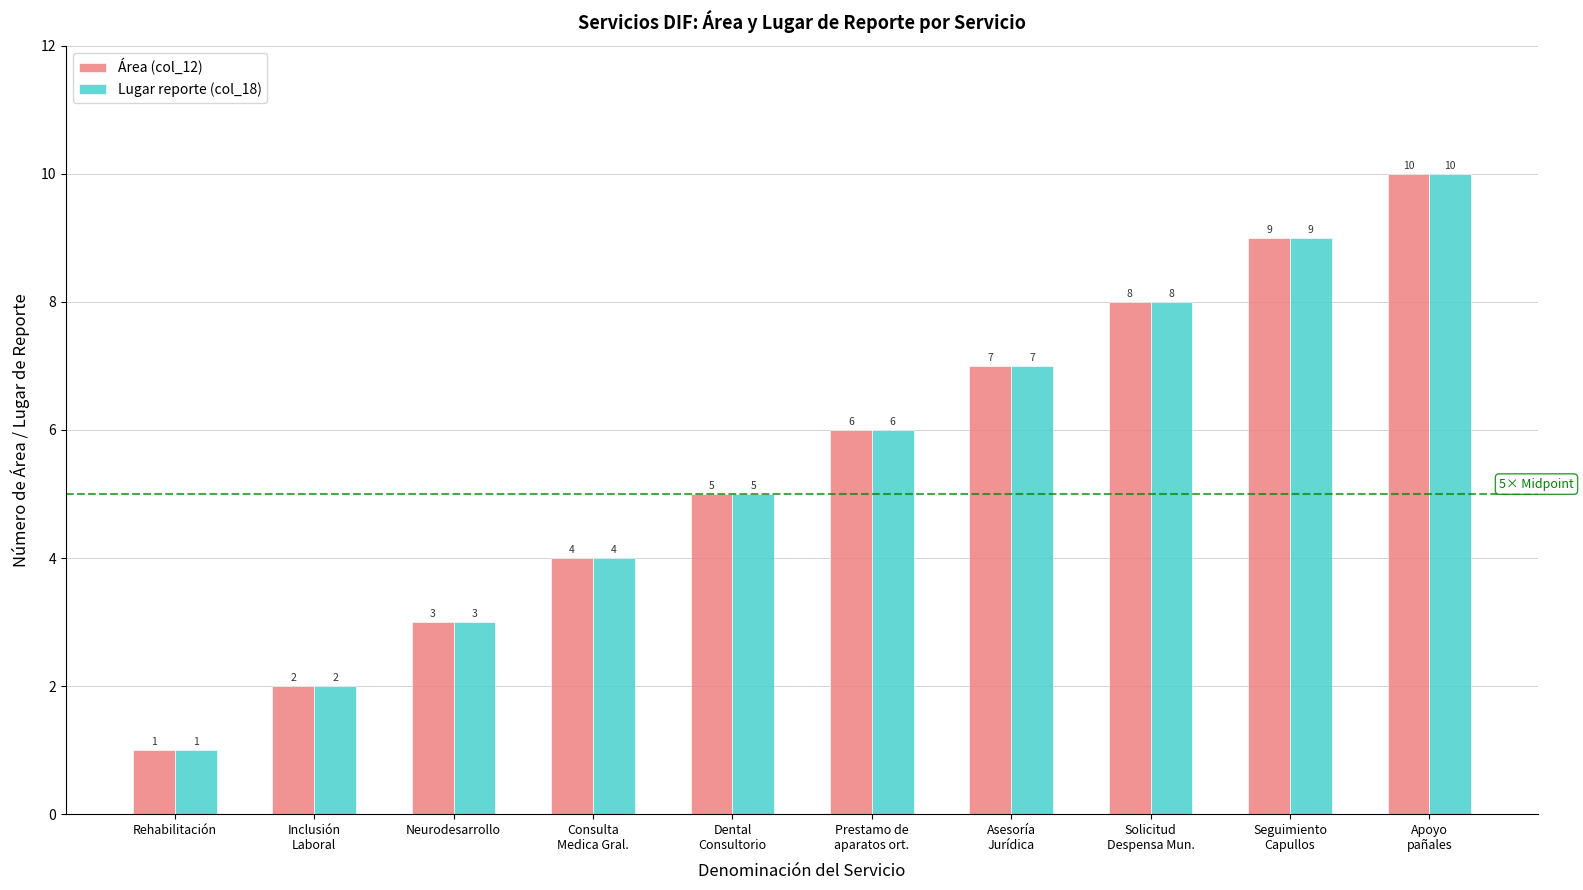

How many Lugar reporte (col_18) values are between 3 and 8?

6